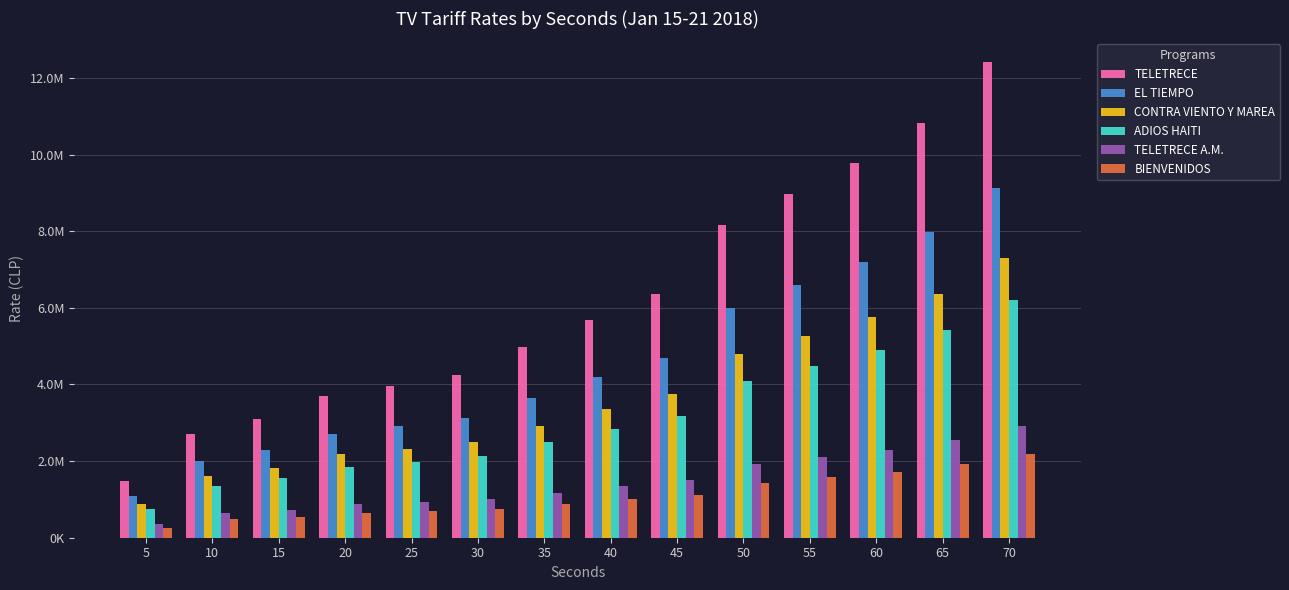

List the series in order of their peak value, lowest first.

BIENVENIDOS, TELETRECE A.M., ADIOS HAITI, CONTRA VIENTO Y MAREA, EL TIEMPO, TELETRECE